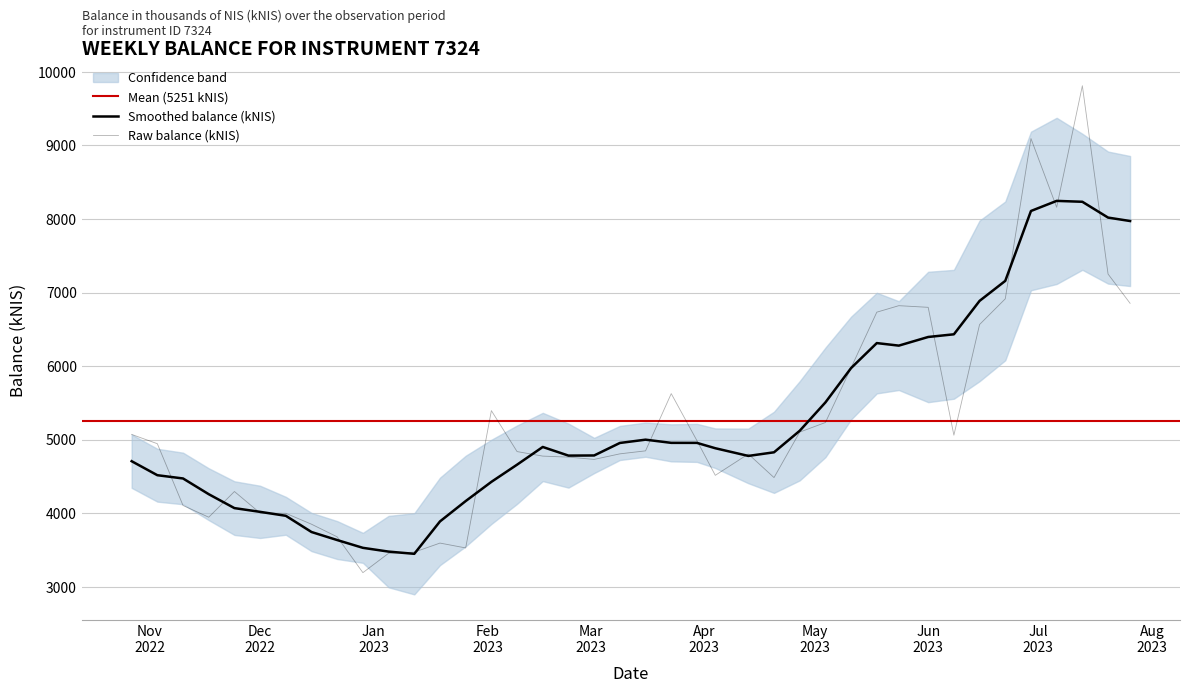

What position from the right is 2023-07-13?

3